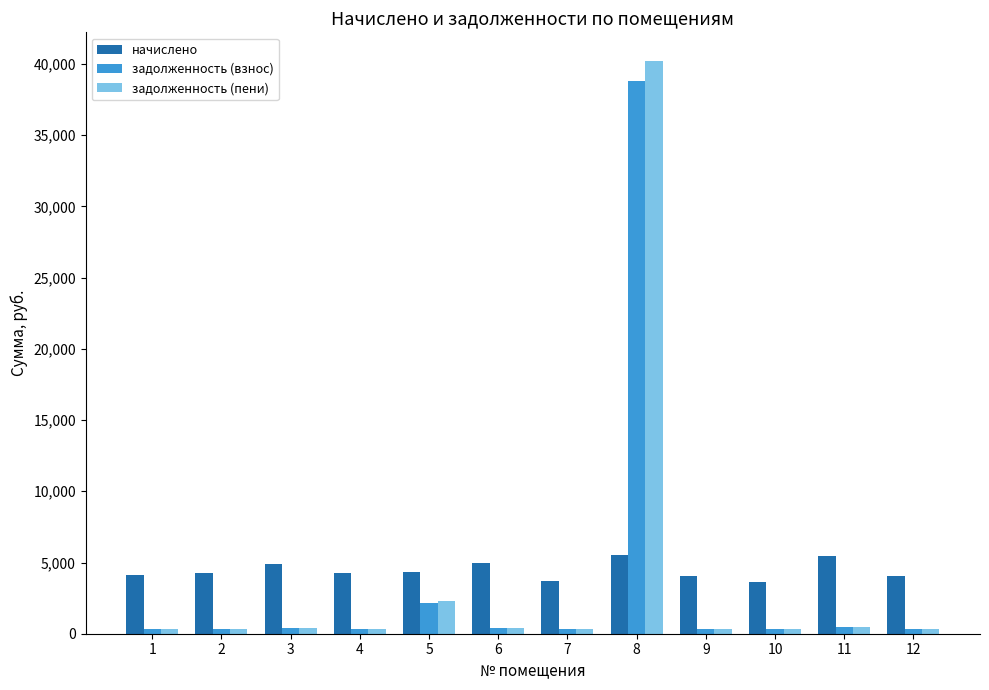

What is the difference between the highest and lowest values at 12?

3726.7